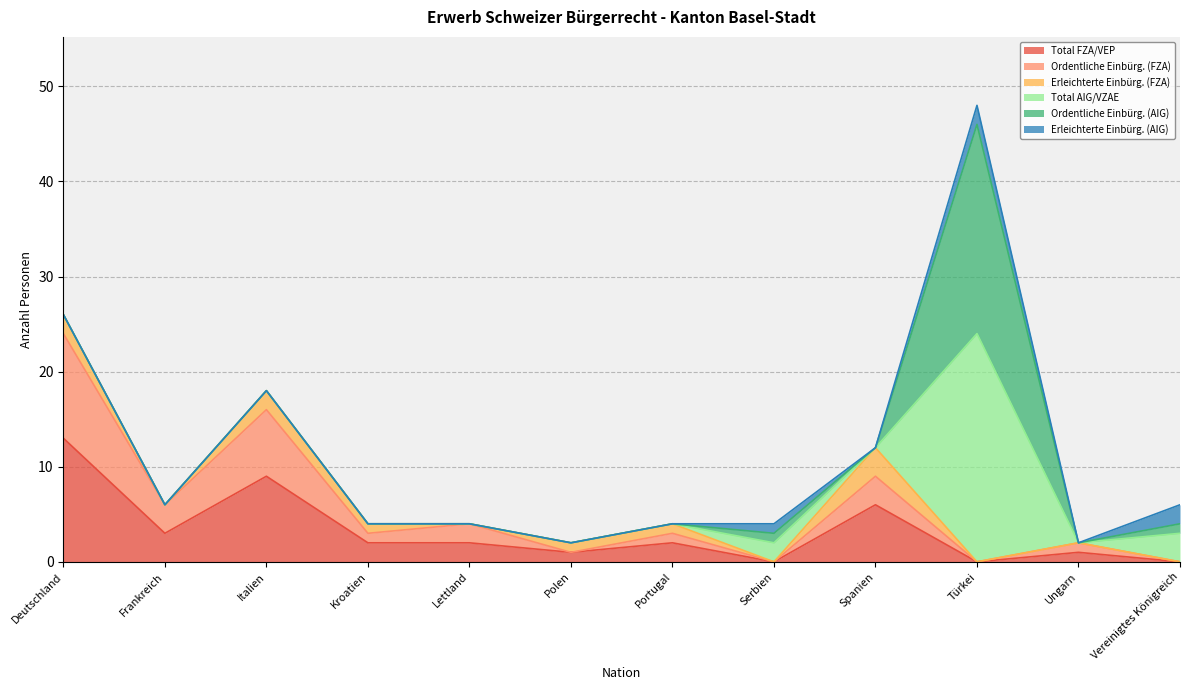

List the series in order of their peak value, lowest first.

Erleichterte Einbürg. (AIG), Erleichterte Einbürg. (FZA), Ordentliche Einbürg. (FZA), Total FZA/VEP, Ordentliche Einbürg. (AIG), Total AIG/VZAE